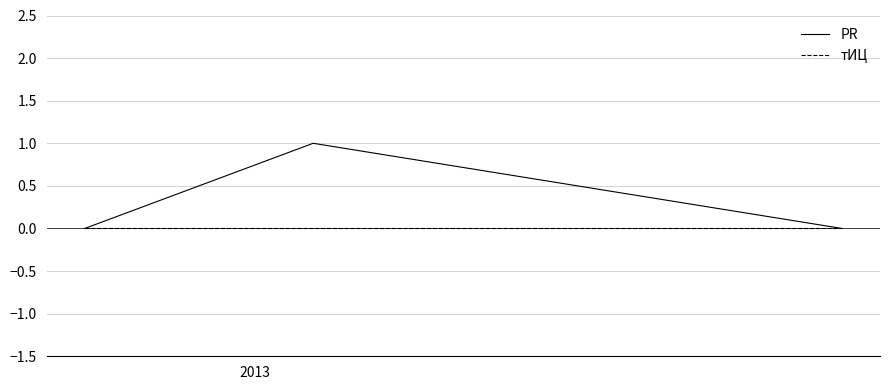

Which series has the largest total across all categories?

PR